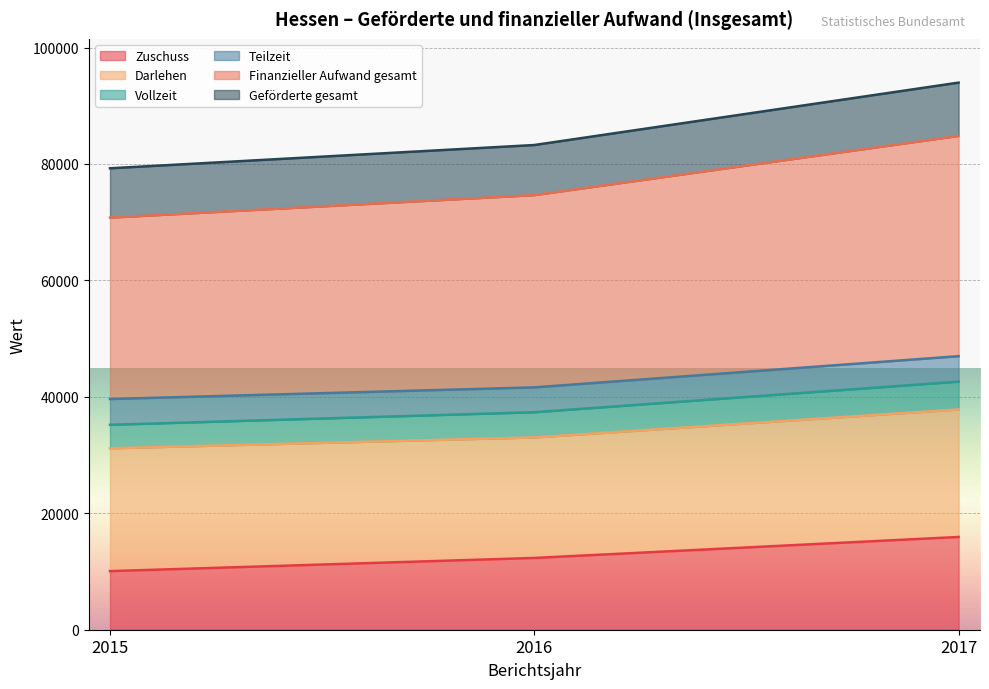

Which series has the largest total across all categories?

Geförderte gesamt